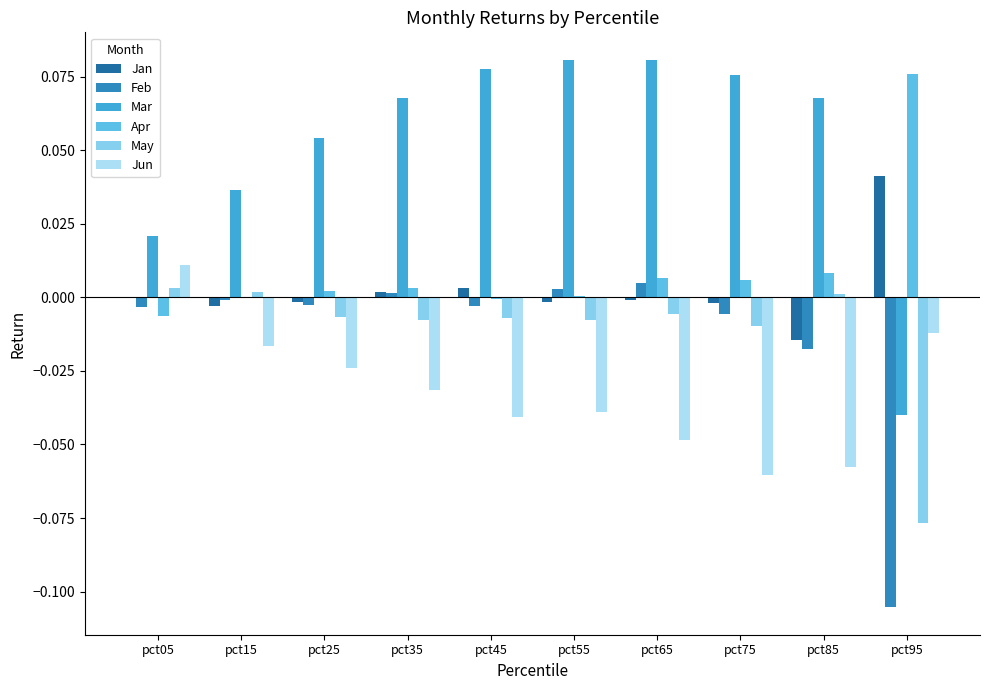

The value of Feb at pct65 is 0.0. True or false?

True